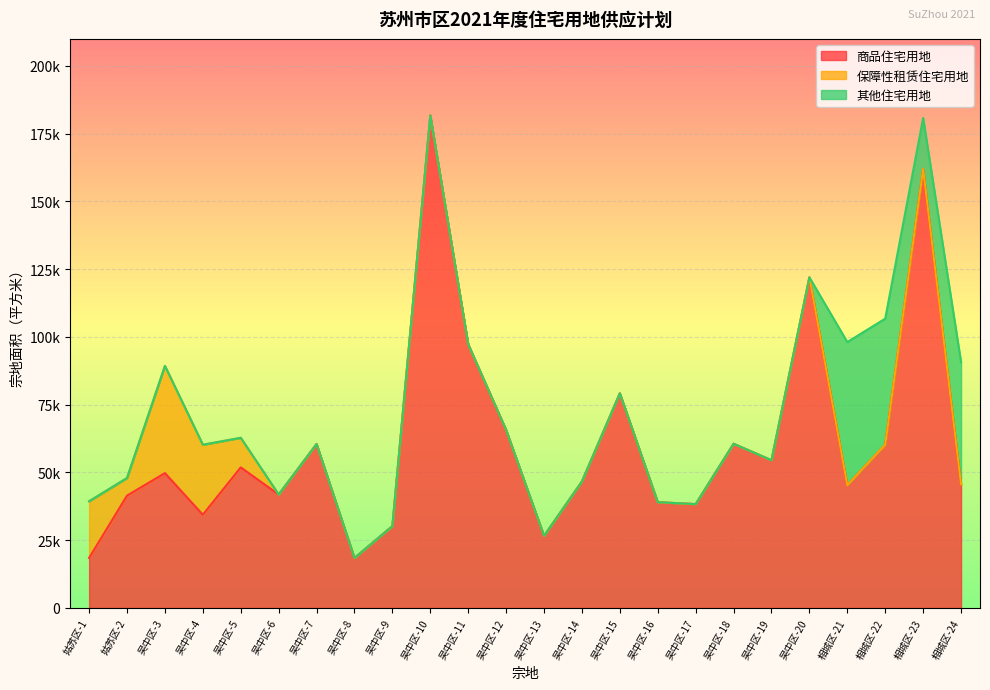

What is the sum of the 商品住宅用地 values at 相城区-21 and 吴中区-12?

110973.0